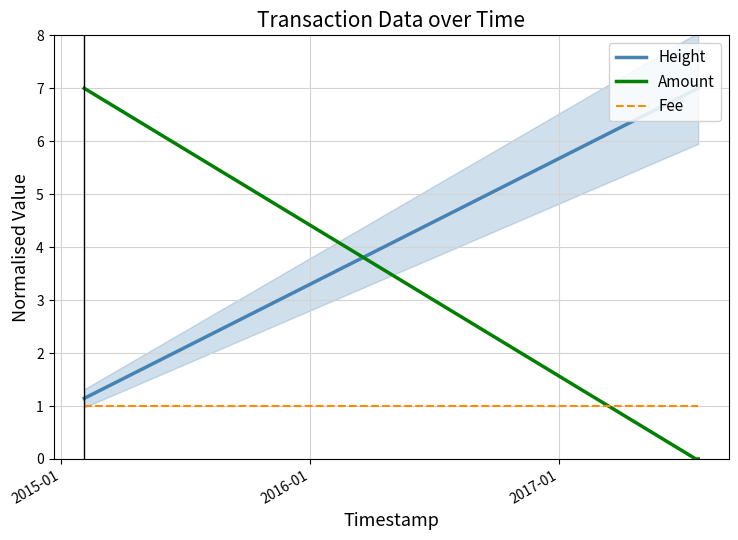

Which series has the largest range (max minus min)?

Amount